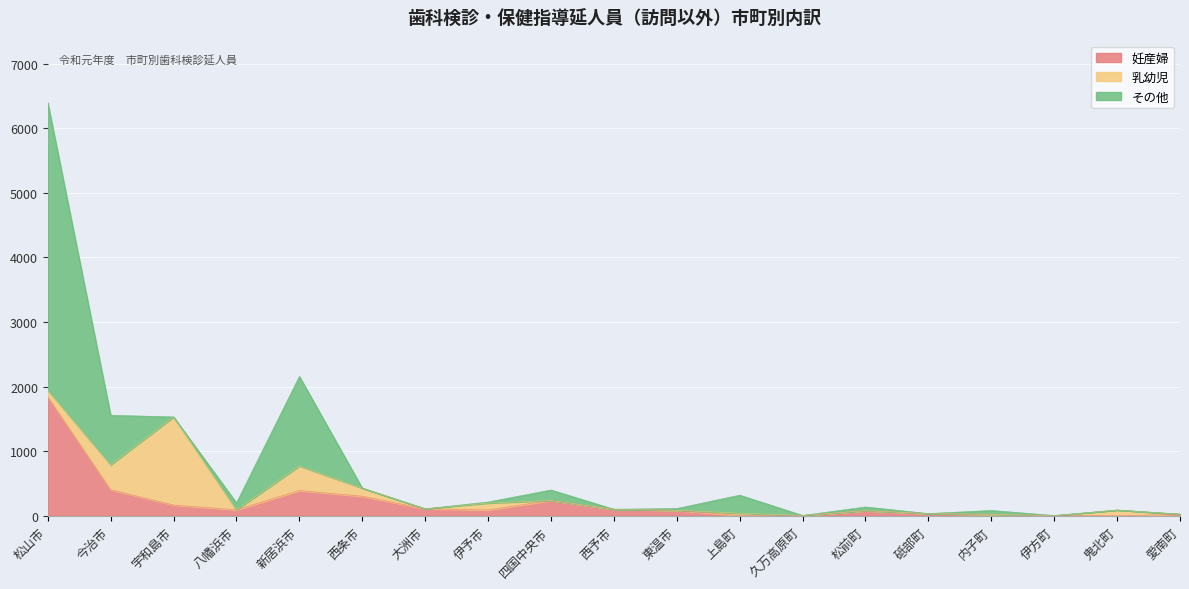

Between 松前町 and 久万高原町, which is larger?

松前町